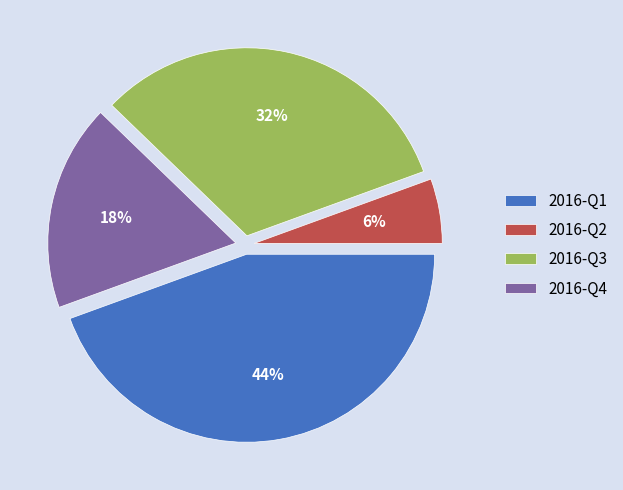

Do 2016-Q4 and 2016-Q2 together represent more than half of the pie?

No